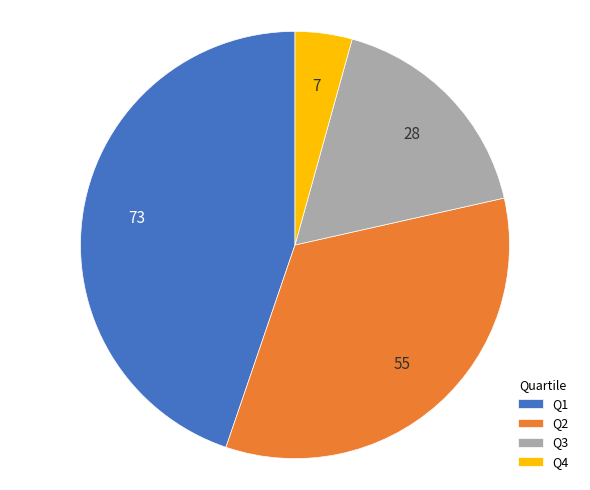

Which slice is the smallest?

Q4